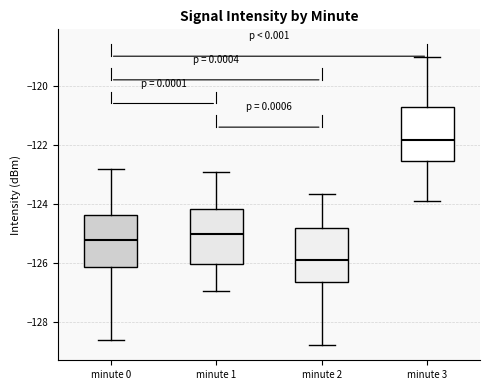

Reading left to right, read every box against the y-axis: the position of its median line, the range the box covers, and the ends of its whiskers. The values are not printed on the chart, so give them approximately, as read against the axis.

minute 0: median -125.2, box -126.2 to -124.4, whiskers -128.6 to -122.8
minute 1: median -125.0, box -126.0 to -124.2, whiskers -127.0 to -123.0
minute 2: median -125.8, box -126.6 to -124.8, whiskers -128.8 to -123.6
minute 3: median -121.8, box -122.6 to -120.8, whiskers -124.0 to -119.0